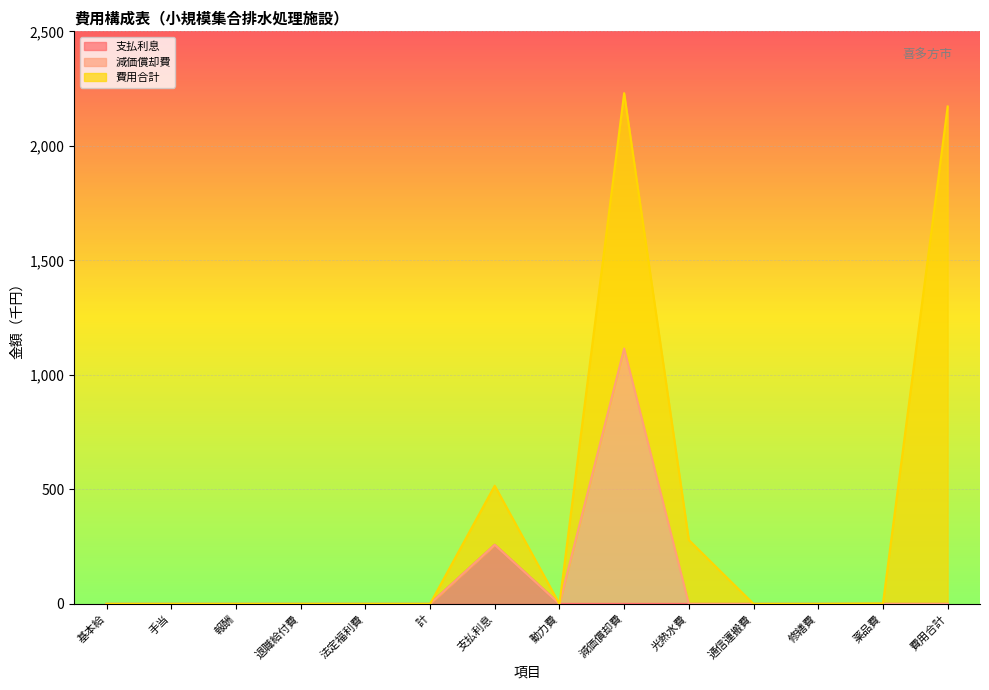

True or false: 支払利息 and 費用合計 cross at least once.

False